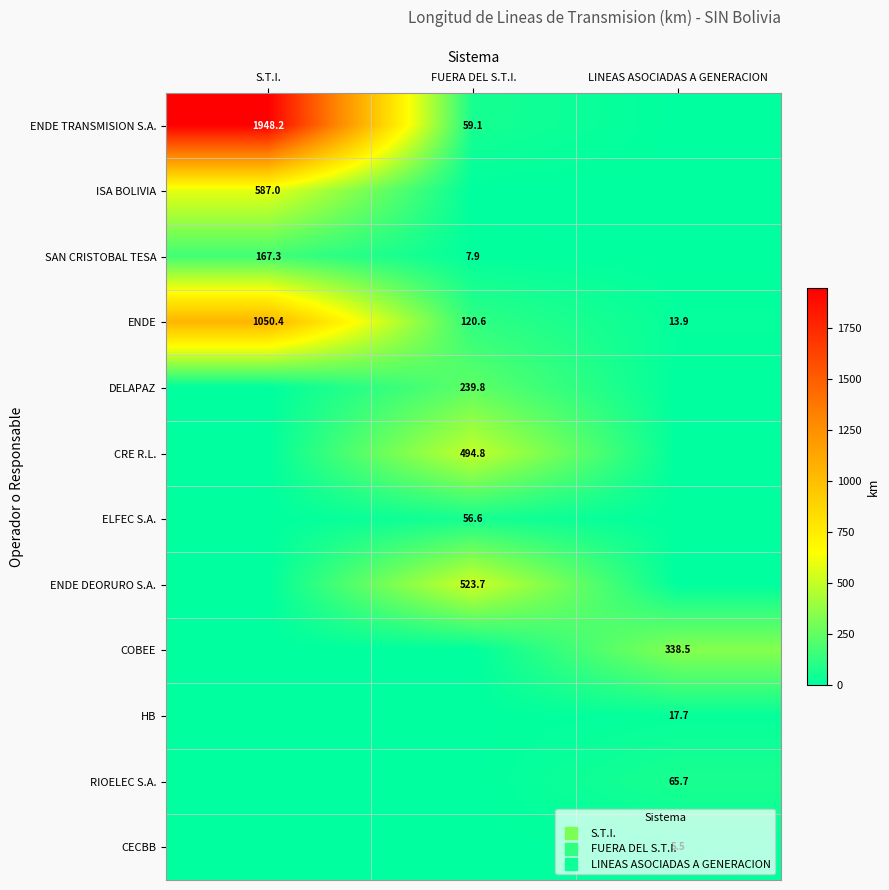

What is the sum of the CECBB values at S.T.I. and LINEAS ASOCIADAS A GENERACION?

5.5